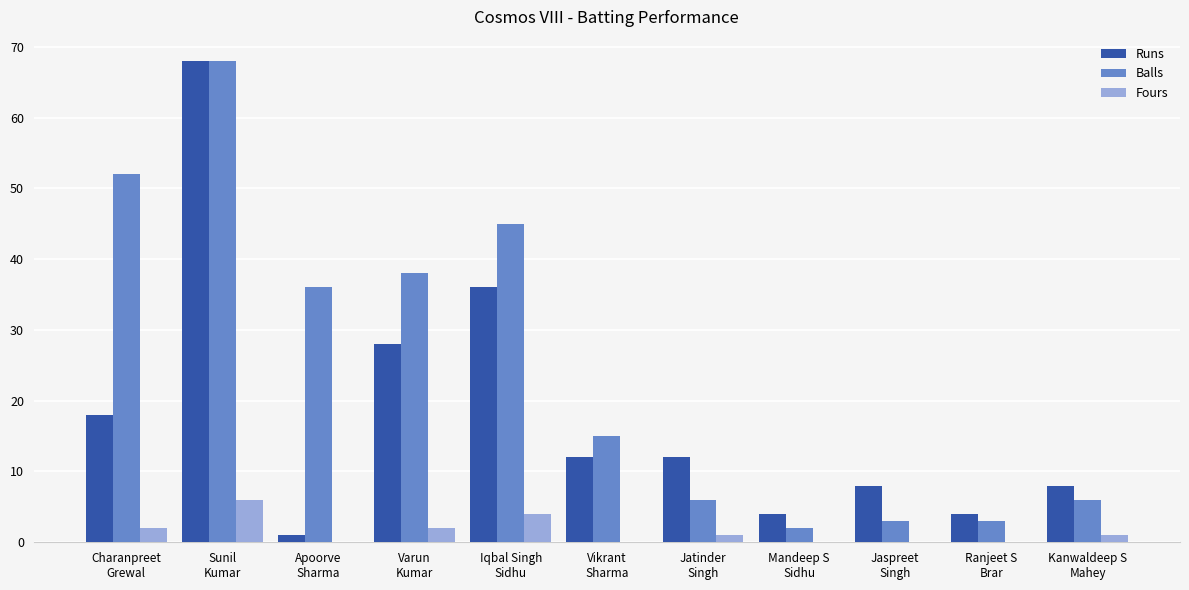

How many groups of bars are there?

11